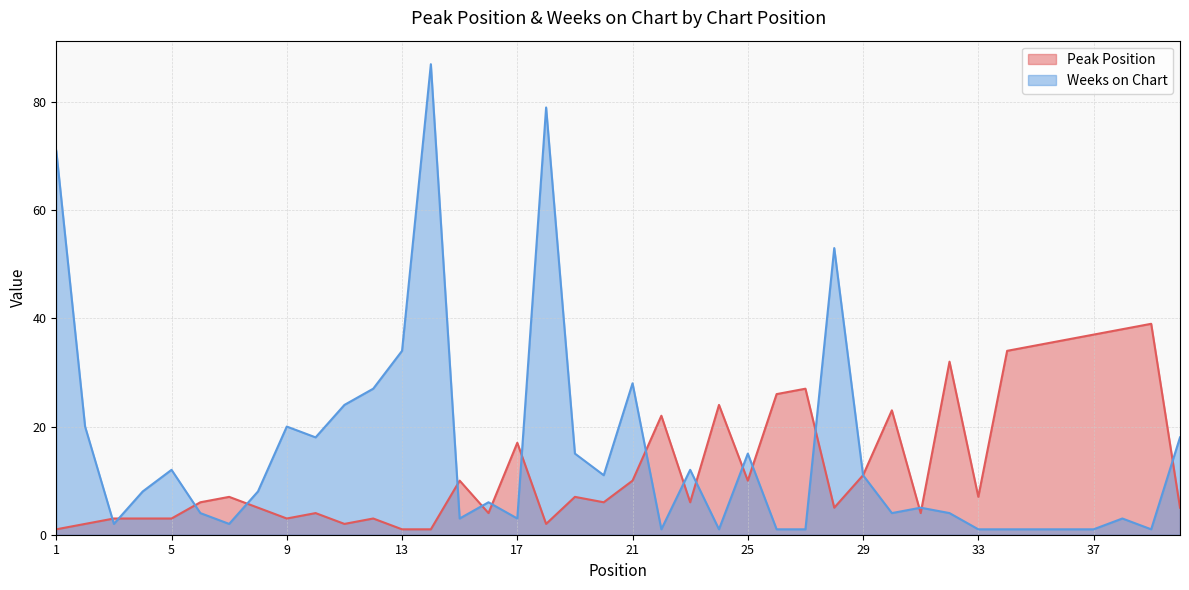

Rank the series by their maximum value, from highest to lowest.

Weeks on Chart, Peak Position